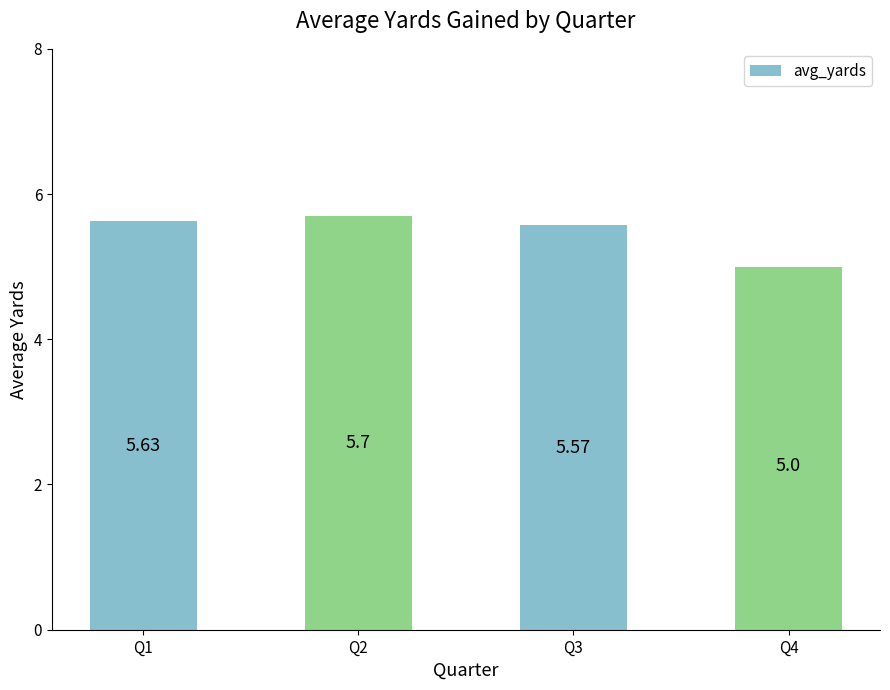

What is the change in value from Q3 to Q4?

-0.6